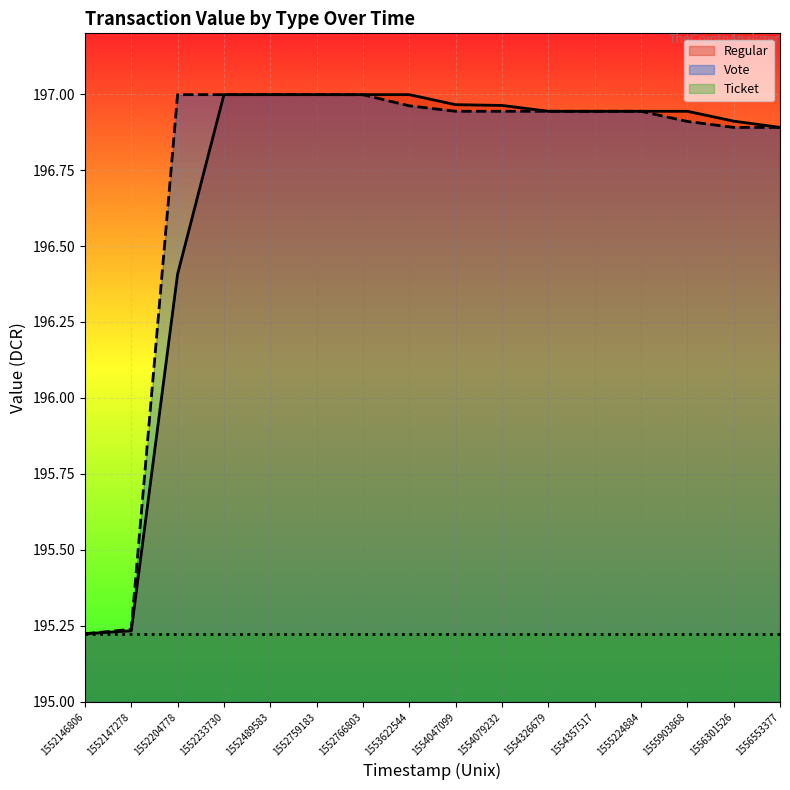

What is the average value of the Regular series?

196.7